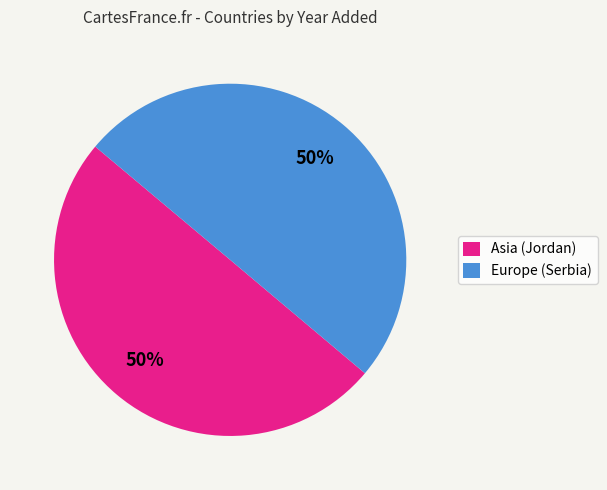

How many slices are in this pie chart?

2